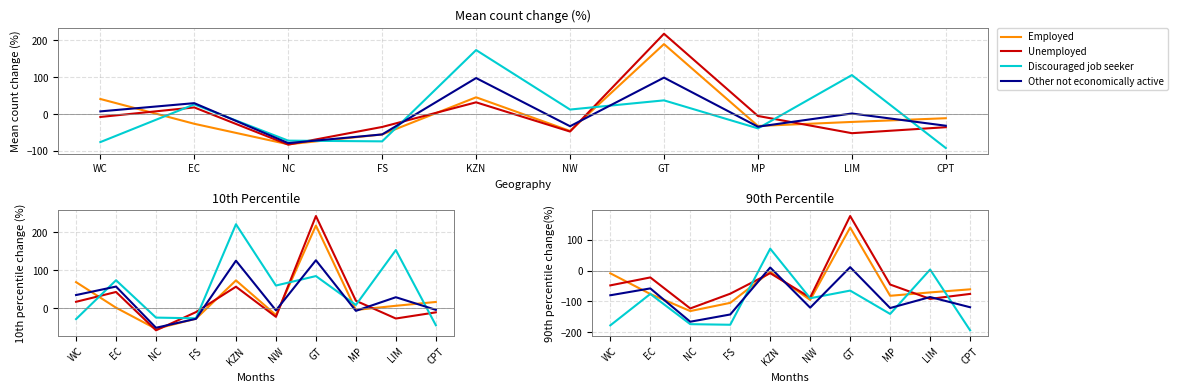

Is the value of Other not economically active at EC greater than the value of Discouraged job seeker at MP?

Yes